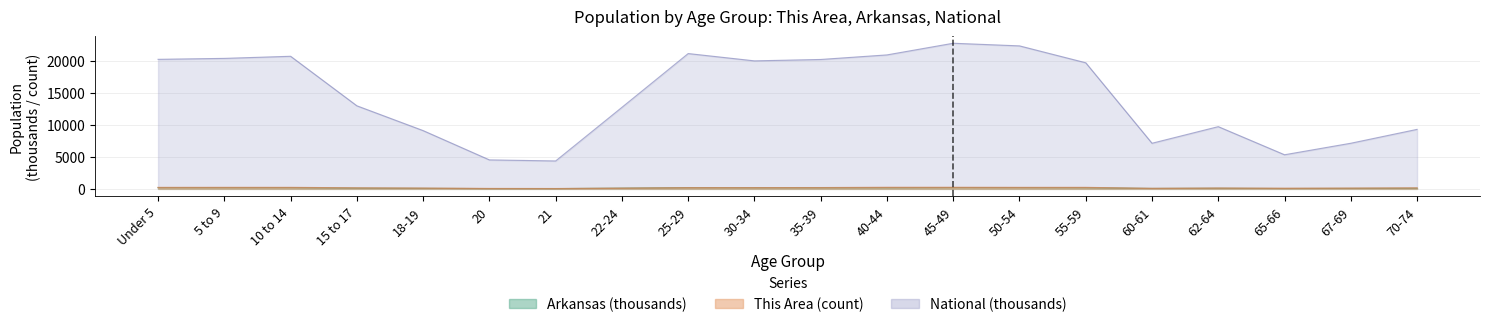

True or false: Arkansas has more than 2 interior local peaks.

True